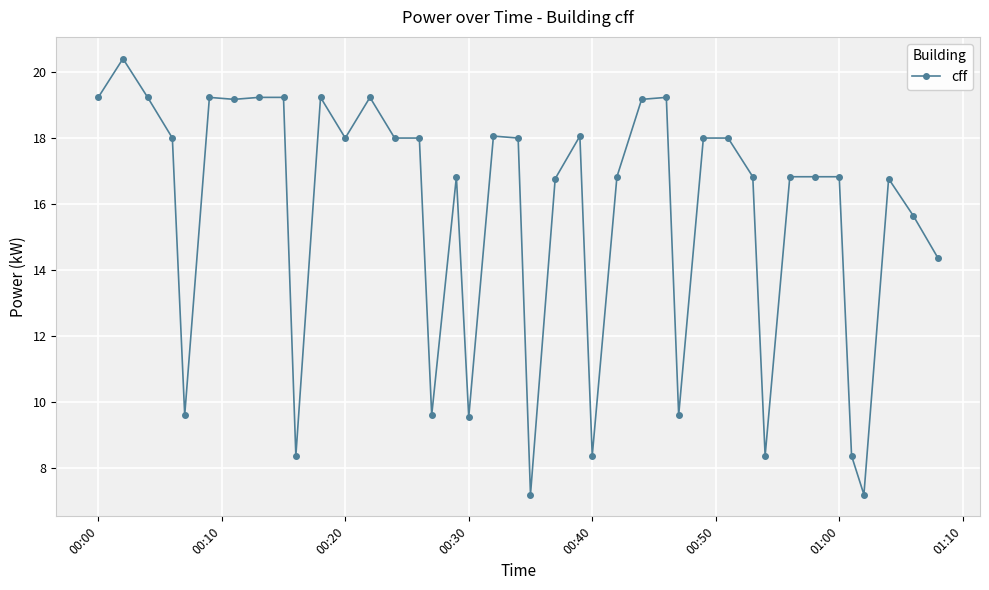

What is the difference between the maximum and minimum values?

13.2